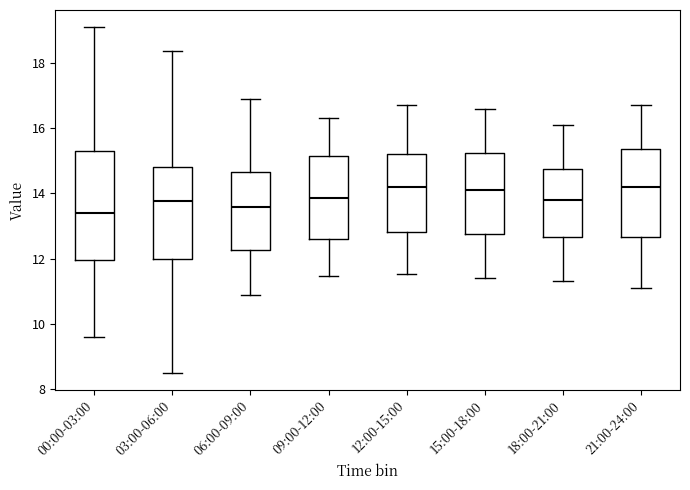

Where is the upper edge of the box for 09:00-12:00 on the y-axis? The values are not printed on the chart, so give them approximately, as read against the axis.

15.2